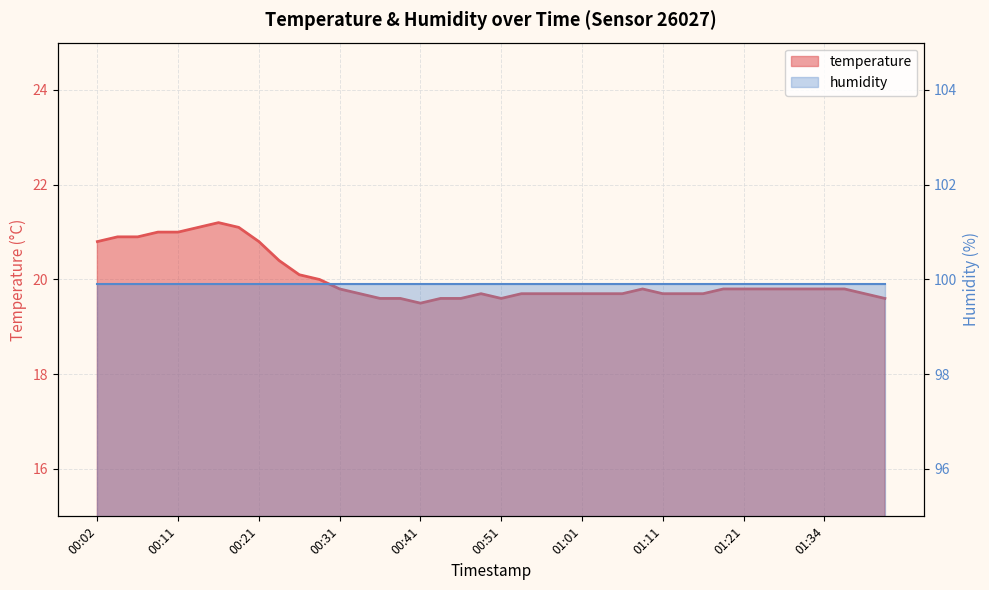

True or false: the data shows 5.0 at 01:03.

False